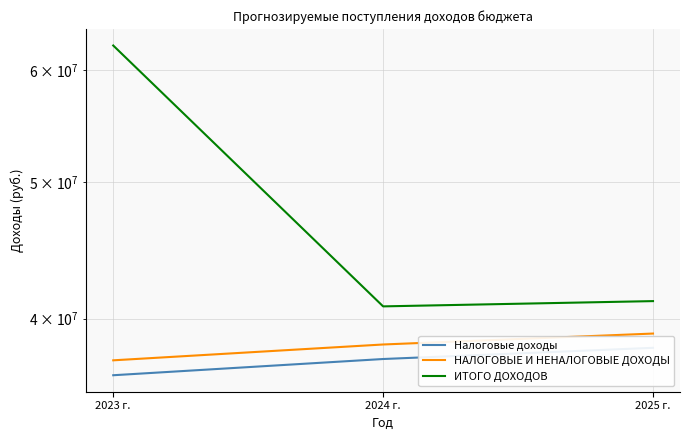

What are all the series names shown in the legend?

Налоговые доходы, НАЛОГОВЫЕ И НЕНАЛОГОВЫЕ ДОХОДЫ, ИТОГО ДОХОДОВ